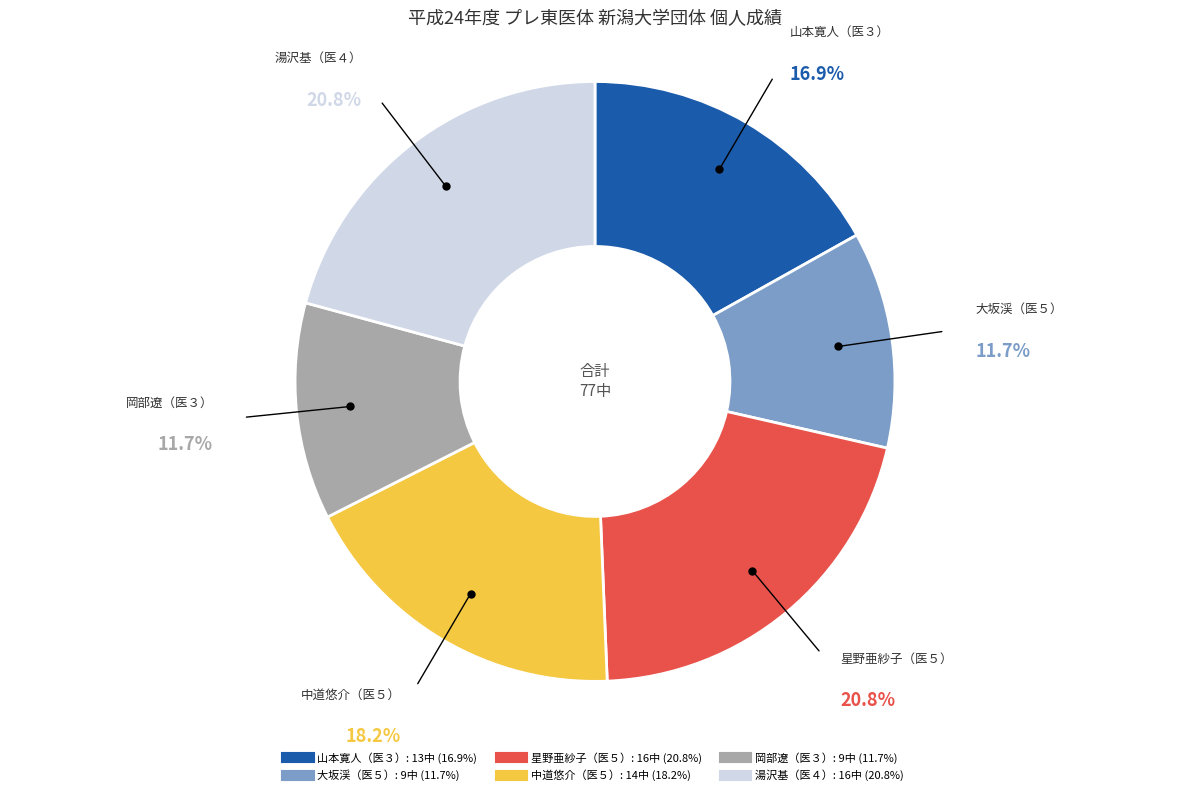

Is there any slice that represents more than half of the pie?

No